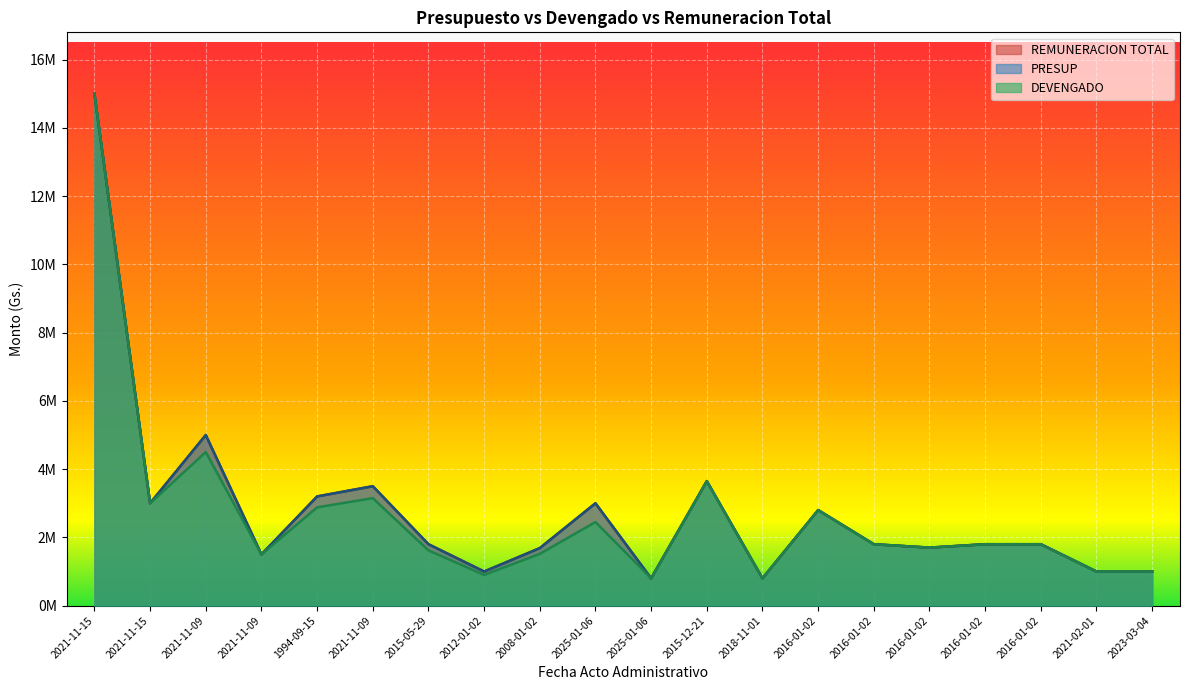

True or false: PRESUP and REMUNERACION TOTAL cross at least once.

False